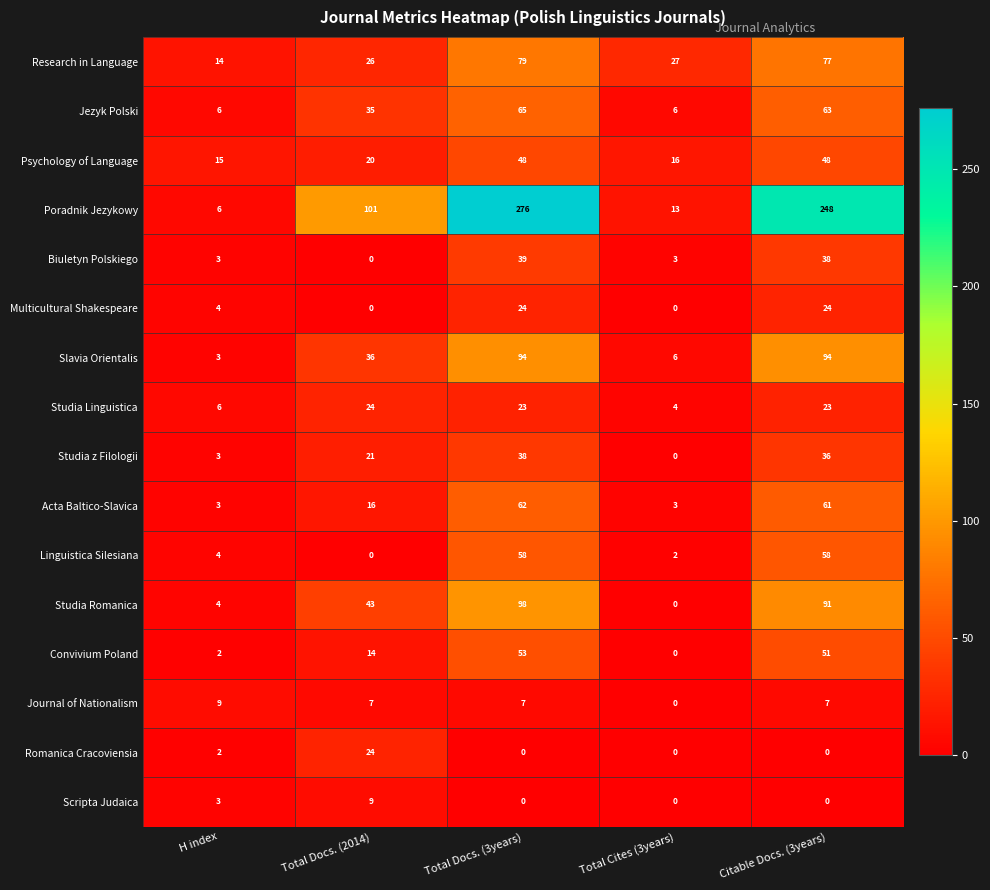

What is the spread (max minus min) of values at Total Docs. (3years)?

276